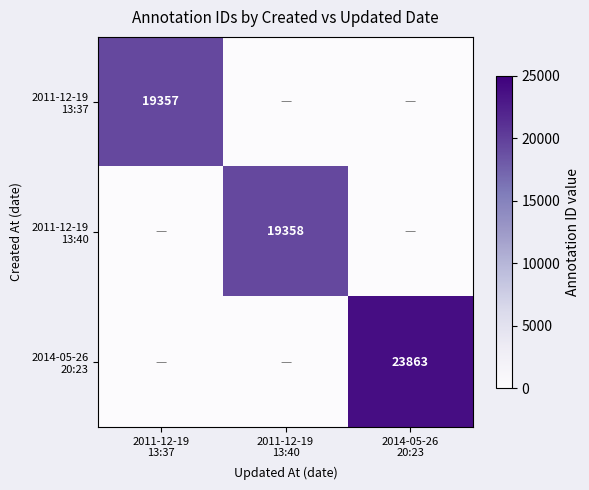

The 2014-05-26 20:23 series shows 23863 at 2014-05-26 20:23. True or false?

True